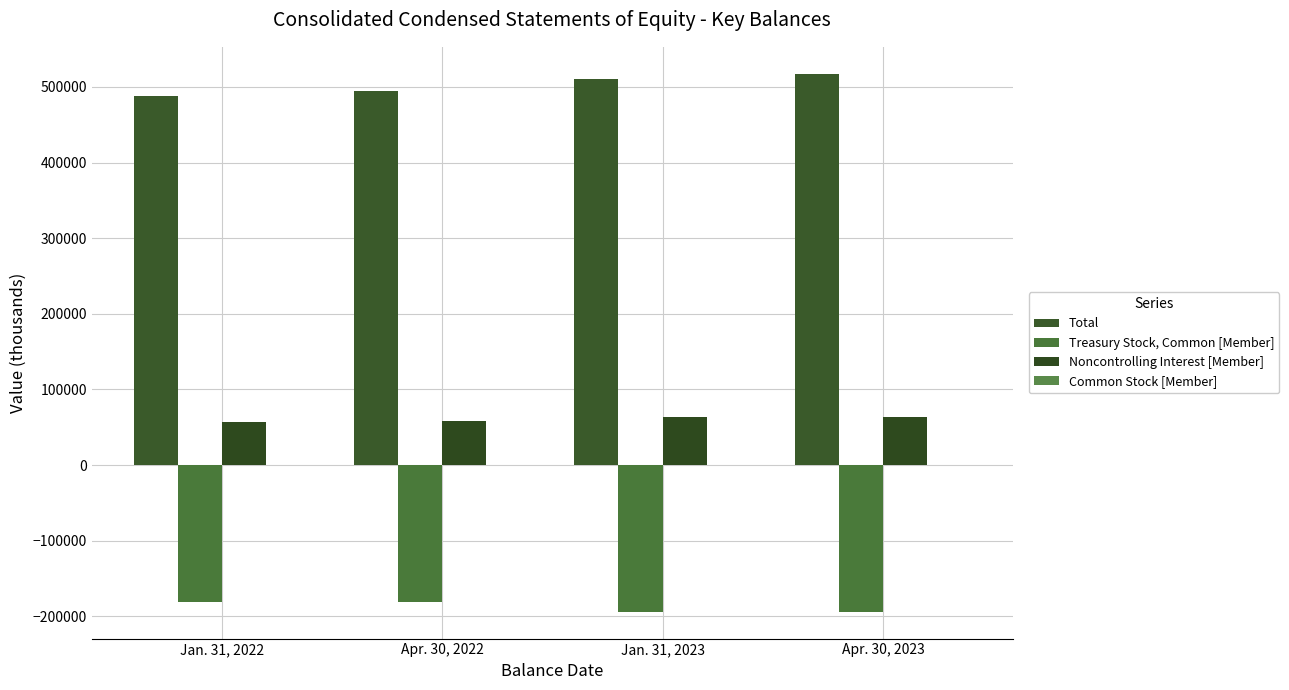

What is the difference between the highest and lowest values at Jan. 31, 2023?

704715